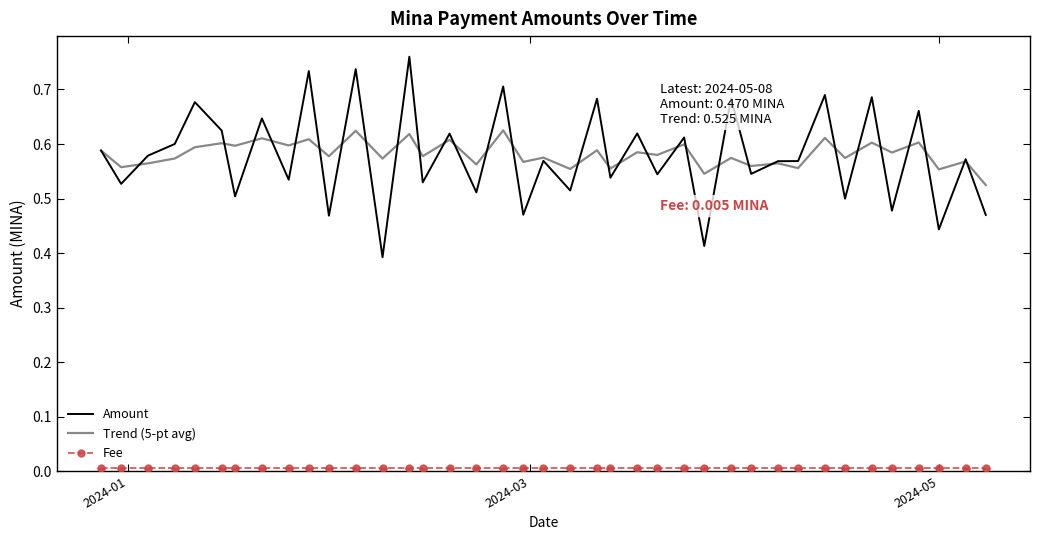

Which series has the largest range (max minus min)?

Amount